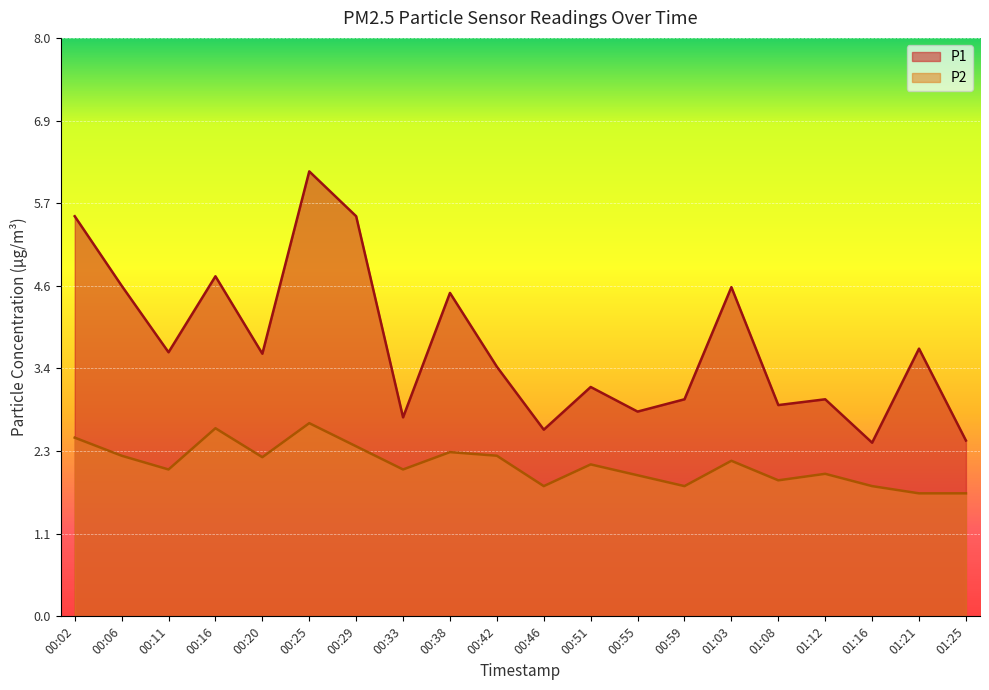

Reading left to right, what are all the values shown in this chart?

P1: 5.5	4.6	3.6	4.7	3.6	6.2	5.5	2.8	4.5	3.5	2.6	3.2	2.8	3.0	4.5	2.9	3.0	2.4	3.7	2.4
P2: 2.5	2.2	2.0	2.6	2.2	2.7	2.4	2.0	2.3	2.2	1.8	2.1	1.9	1.8	2.1	1.9	2.0	1.8	1.7	1.7